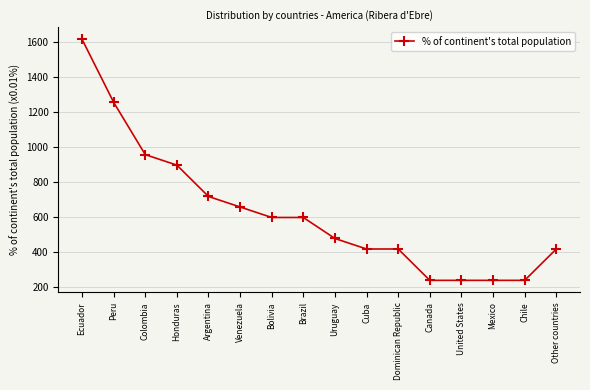

What is the difference between the maximum and minimum values?

1377